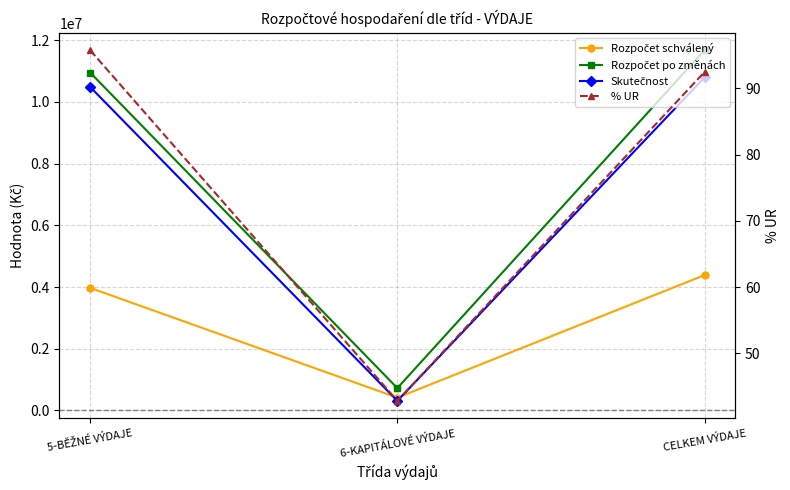

Read the Skutečnost value at 6-KAPITÁLOVÉ VÝDAJE.

309900.0